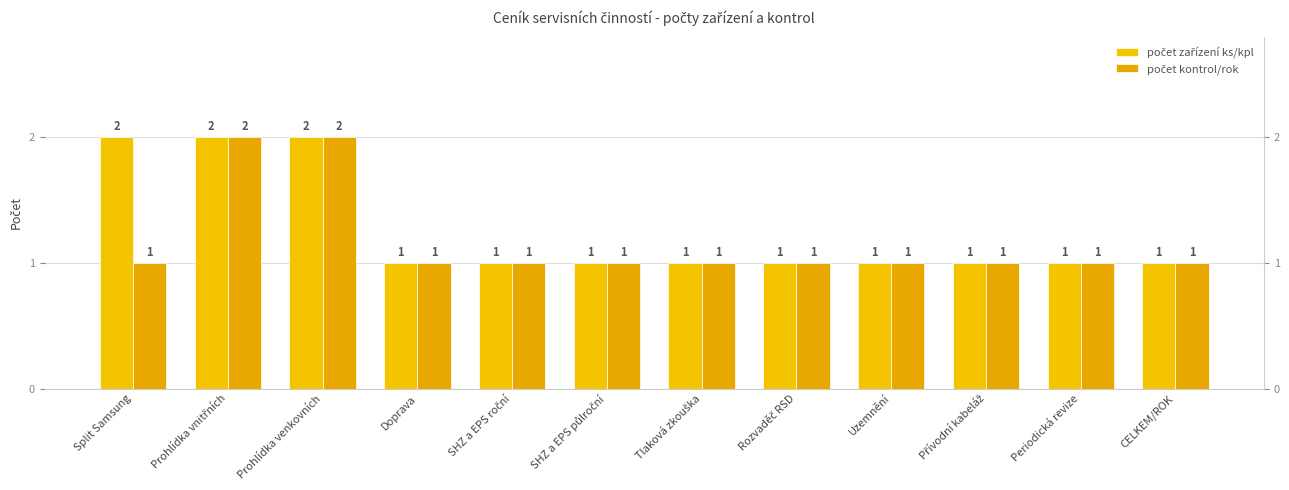

Reading right to left, extract all data points from this chart.

počet zařízení ks/kpl: CELKEM/ROK=1	Periodická revize=1	Přívodní kabeláž=1	Uzemnění=1	Rozvaděč RSD=1	Tlaková zkouška=1	SHZ a EPS půlroční=1	SHZ a EPS roční=1	Doprava=1	Prohlídka venkovních=2	Prohlídka vnitřních=2	Split Samsung=2
počet kontrol/rok: CELKEM/ROK=1	Periodická revize=1	Přívodní kabeláž=1	Uzemnění=1	Rozvaděč RSD=1	Tlaková zkouška=1	SHZ a EPS půlroční=1	SHZ a EPS roční=1	Doprava=1	Prohlídka venkovních=2	Prohlídka vnitřních=2	Split Samsung=1